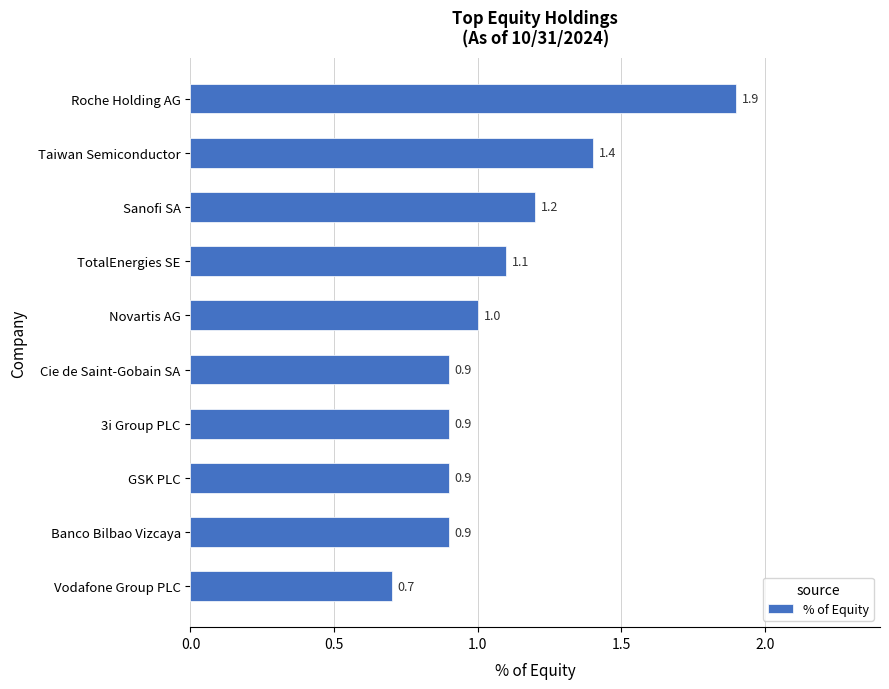

Is it true that the value at TotalEnergies SE is 1.1?

True